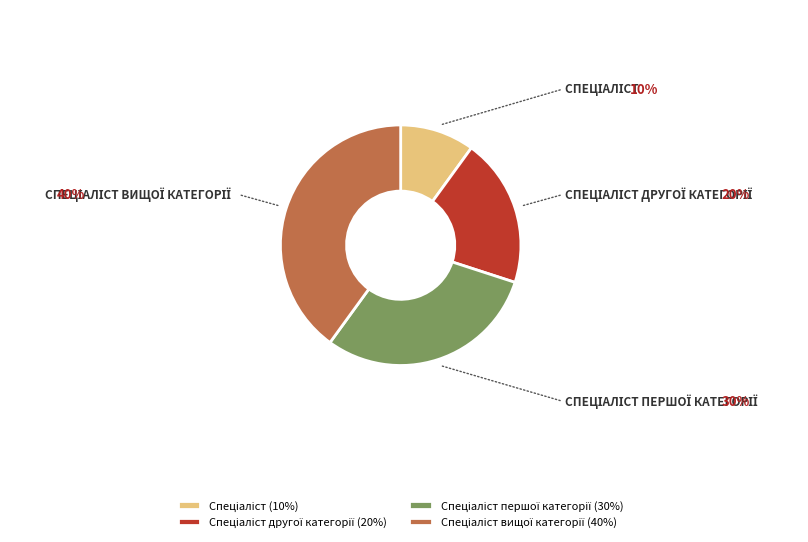

Does any single category account for the majority?

No